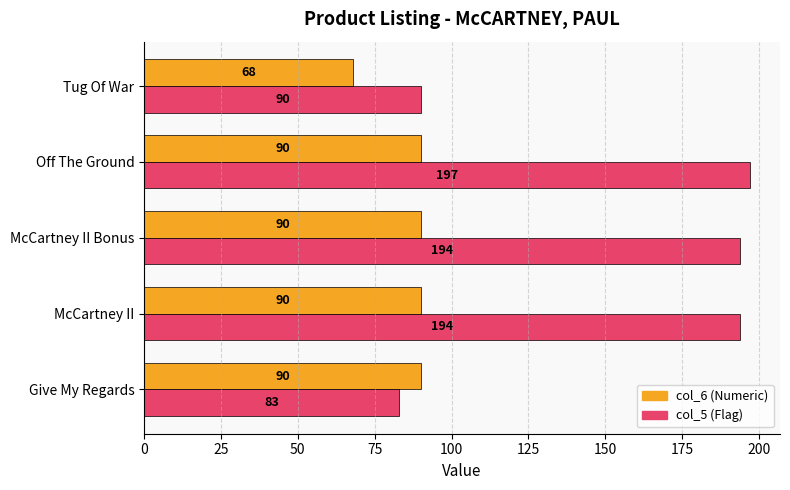

At how many categories does at least one series exceed 106?

3